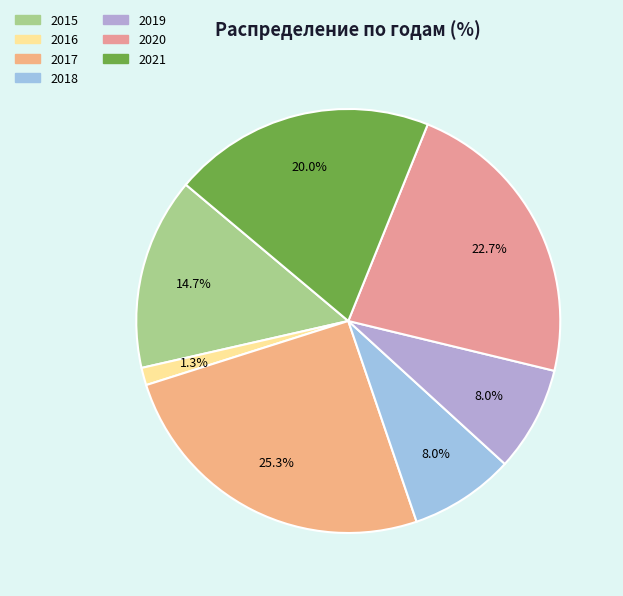

Which slice is the smallest?

2016